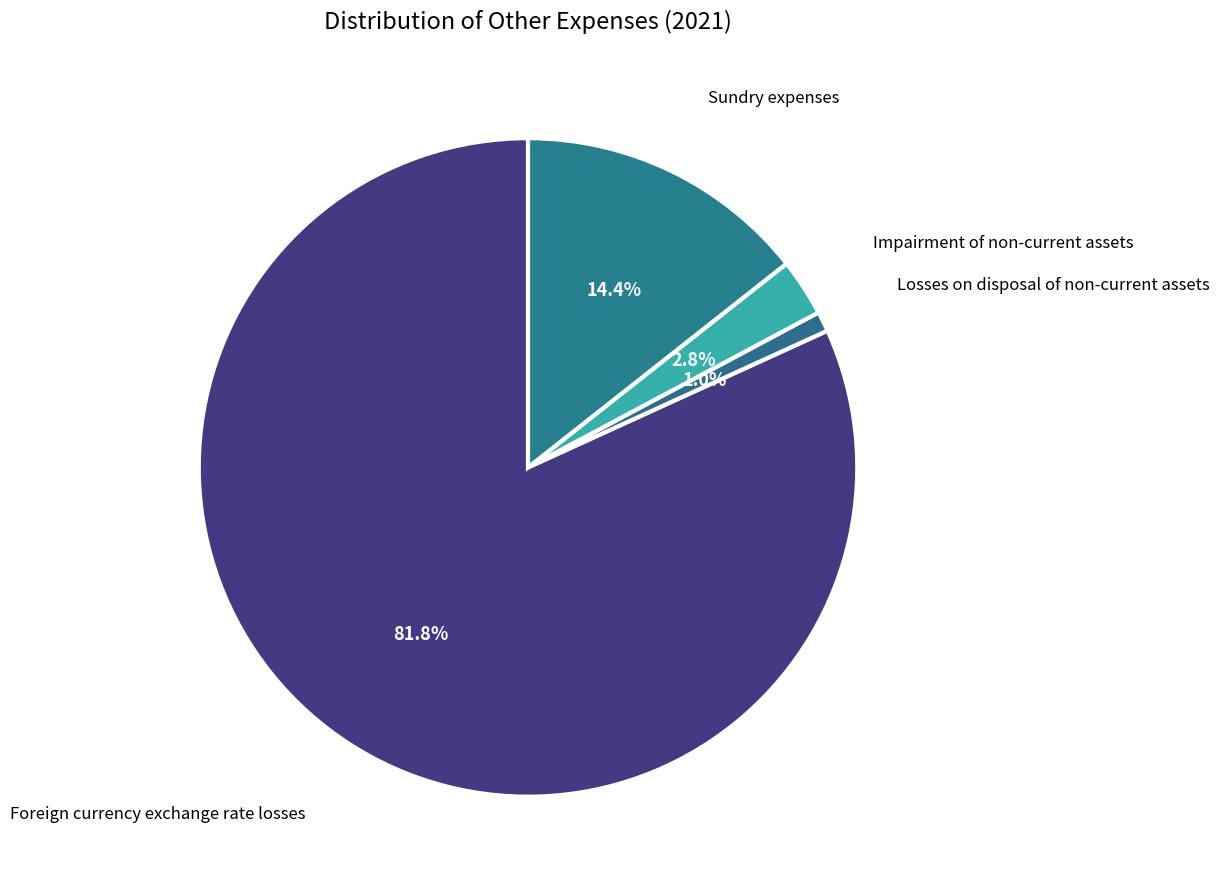

To the nearest percent, what is the difference between the largest and smallest slice percentages?

81%